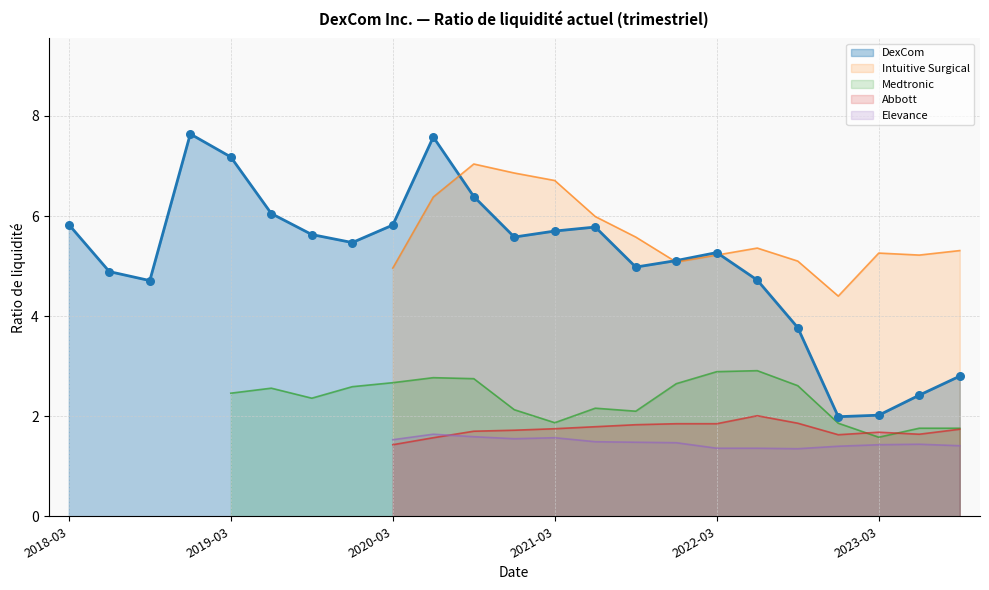

At which category is the sum across all series the highest?

2020-06-30